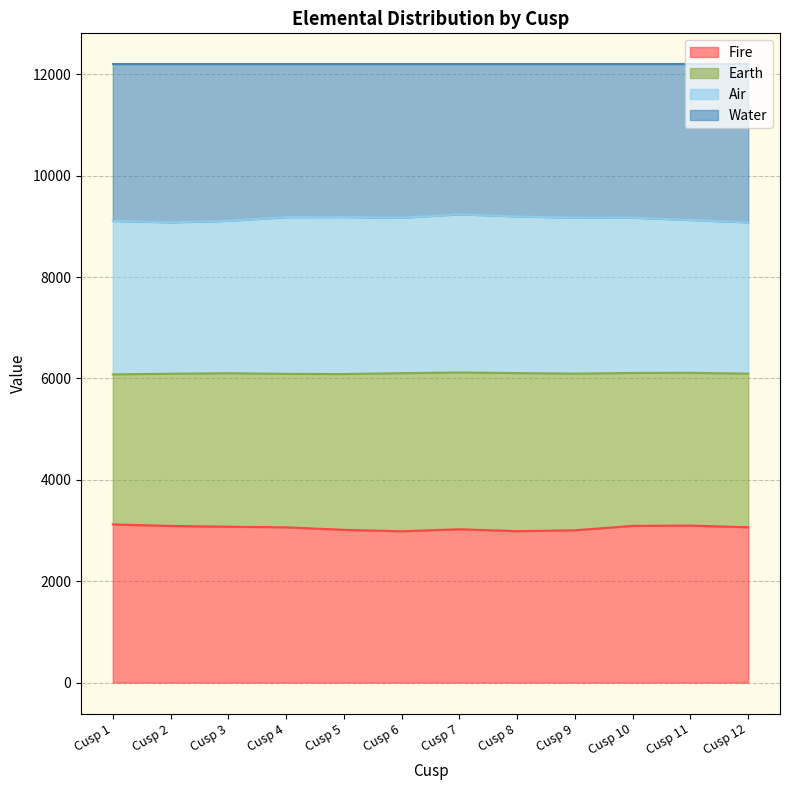

True or false: Fire has more than 1 interior local peaks.

True